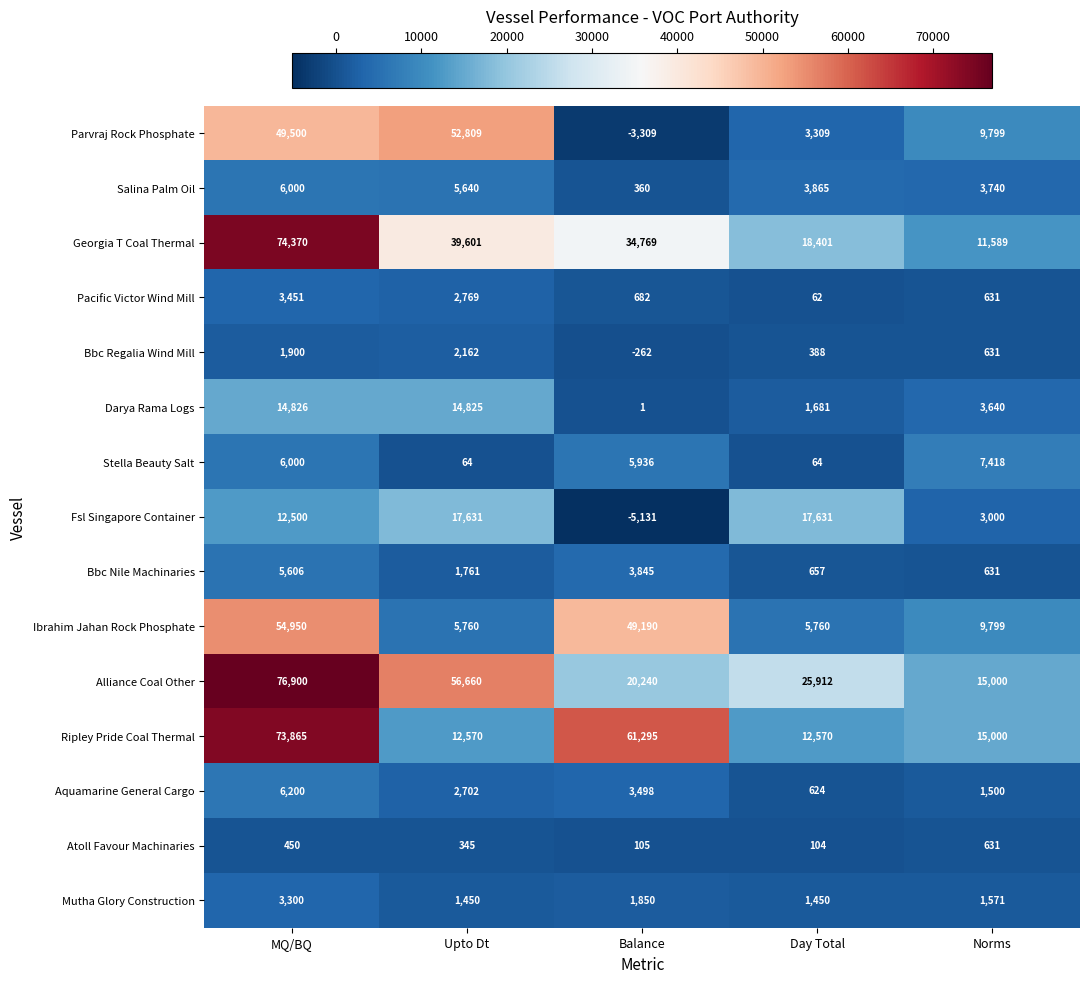

What is the difference between the maximum and second lowest values in the Darya Rama Logs series?

13145